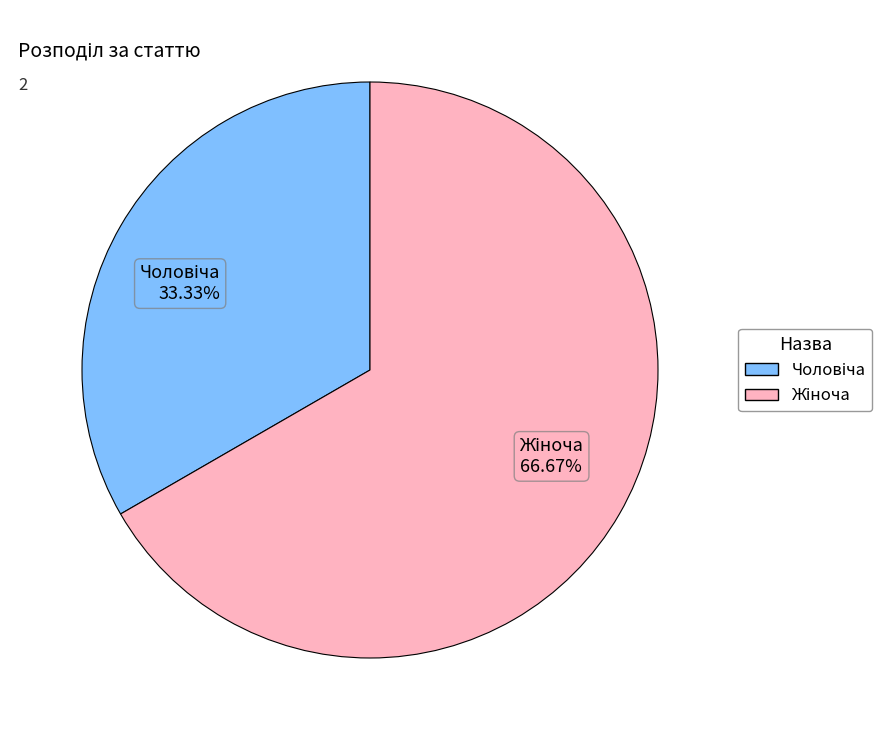

Is there any slice that represents more than half of the pie?

Yes